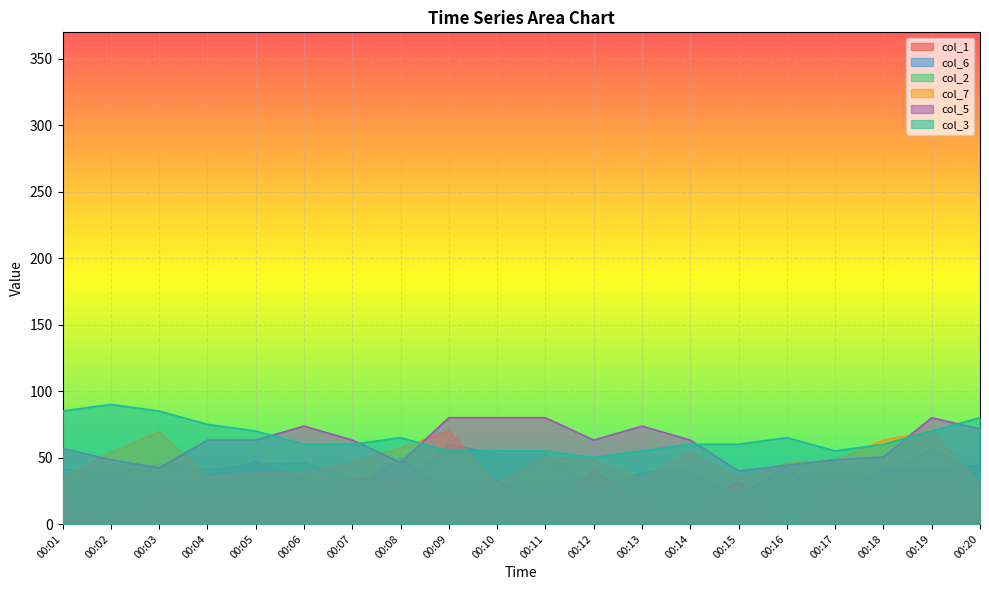

Which series has the largest total across all categories?

col_3